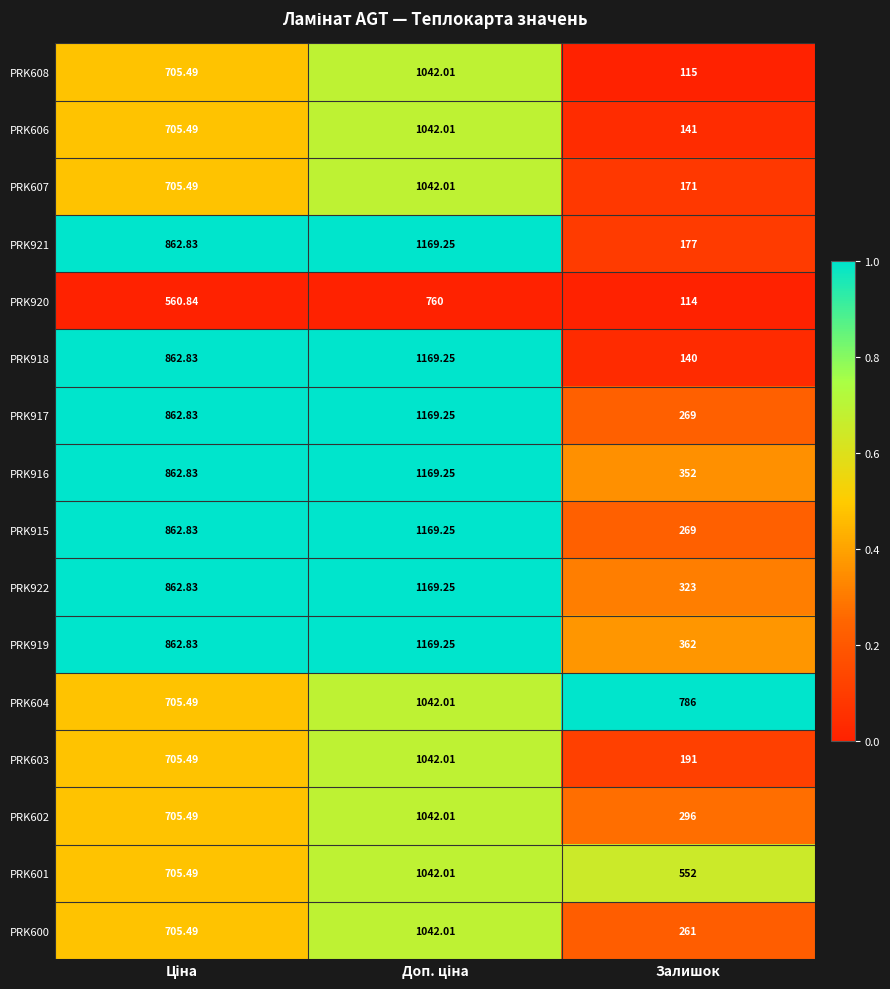

Which category has the lowest value across all series?

Залишок